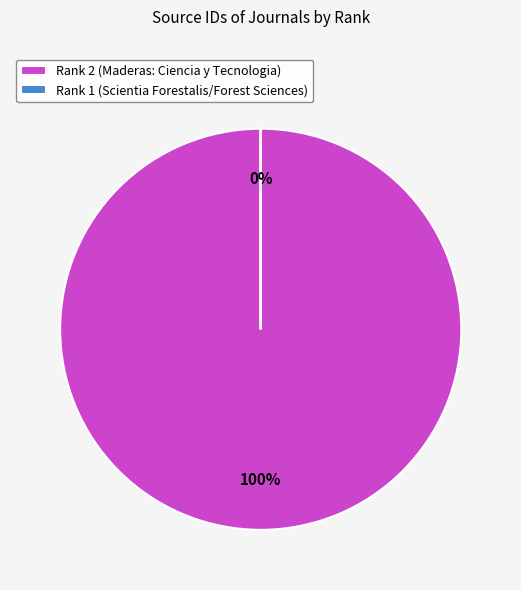

Is it true that Rank 2 (Maderas: Ciencia y Tecnologia) is 99% of the pie?

False